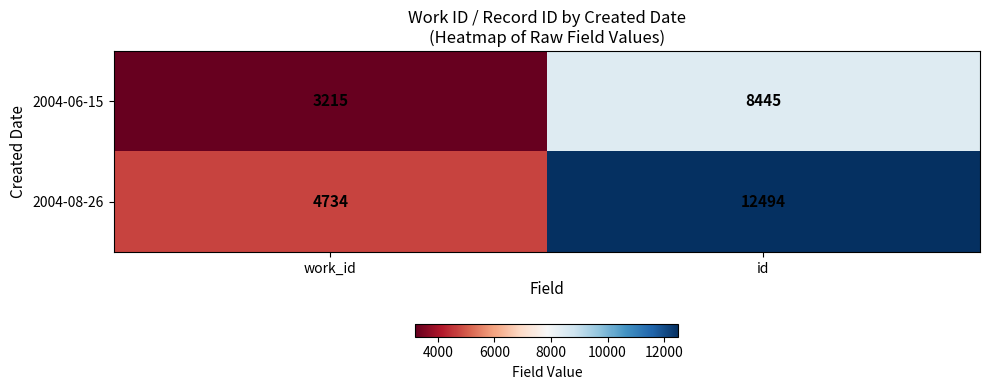

True or false: 2004-06-15 has a value of 14973 at id.

False